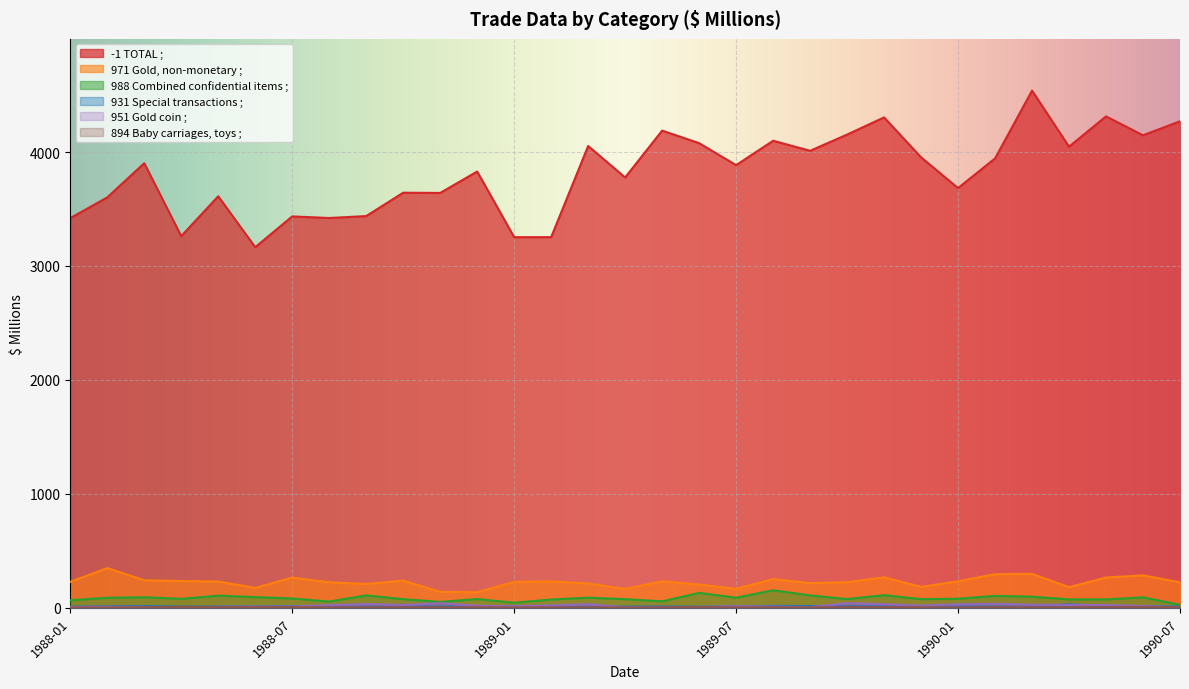

Where is the first local minimum for 931 Special transactions ;?

1988-04